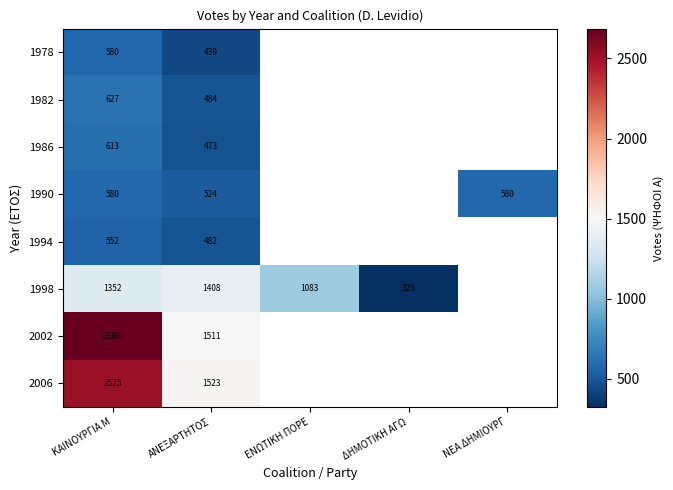

Is it true that 1990 equals 377 at ΝΕΑ ΔΗΜΙΟΥΡΓ?

False